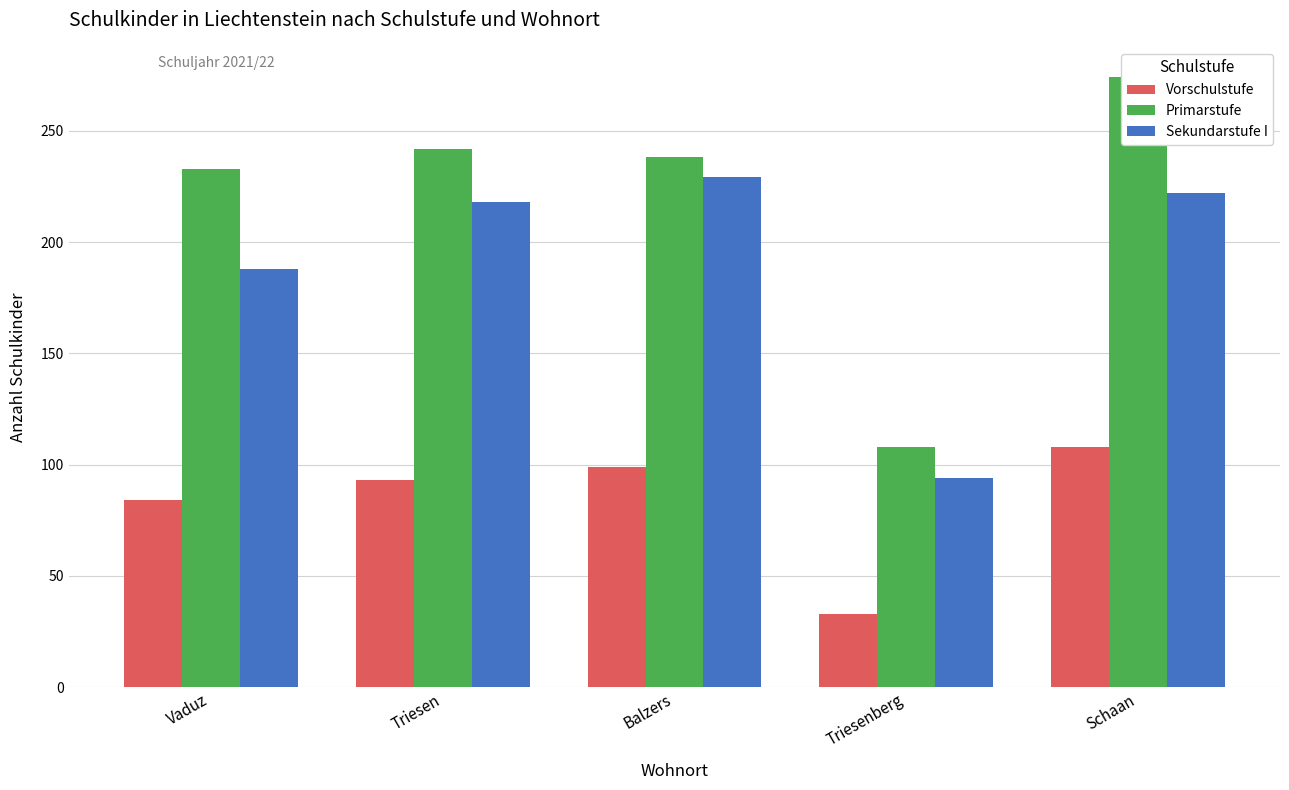

How many values in the Vorschulstufe series exceed 93?

2